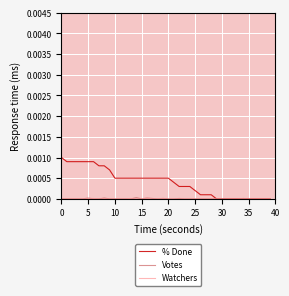

Which series has the widest spread of values?

% Done